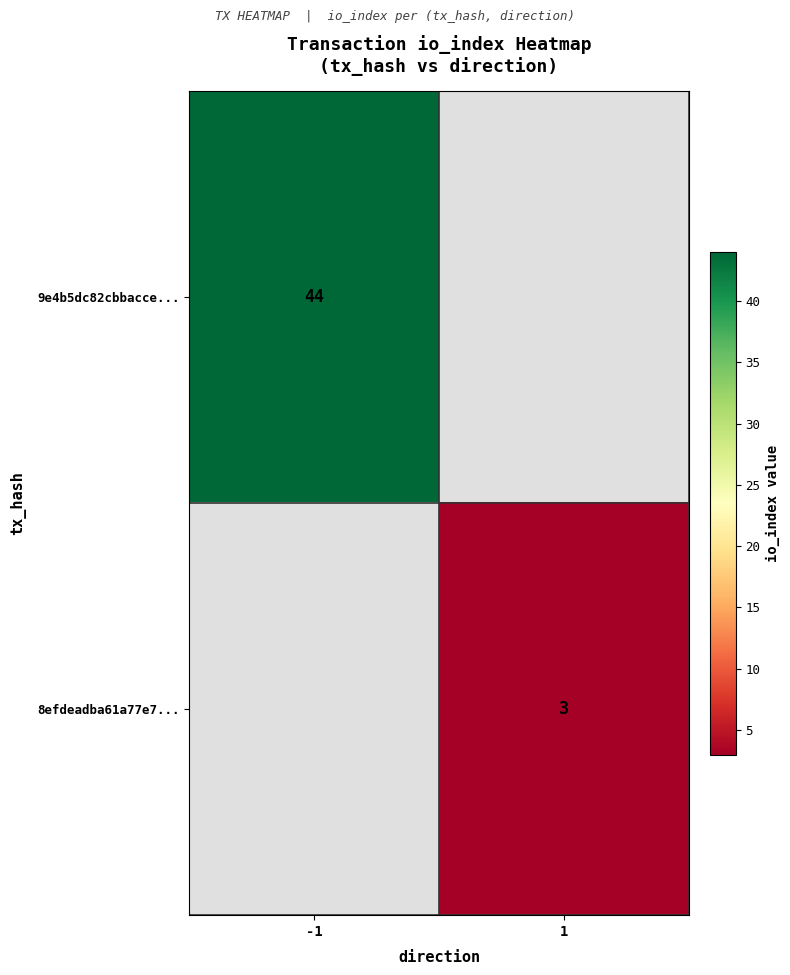

At which category does the chart reach its minimum across all series?

1